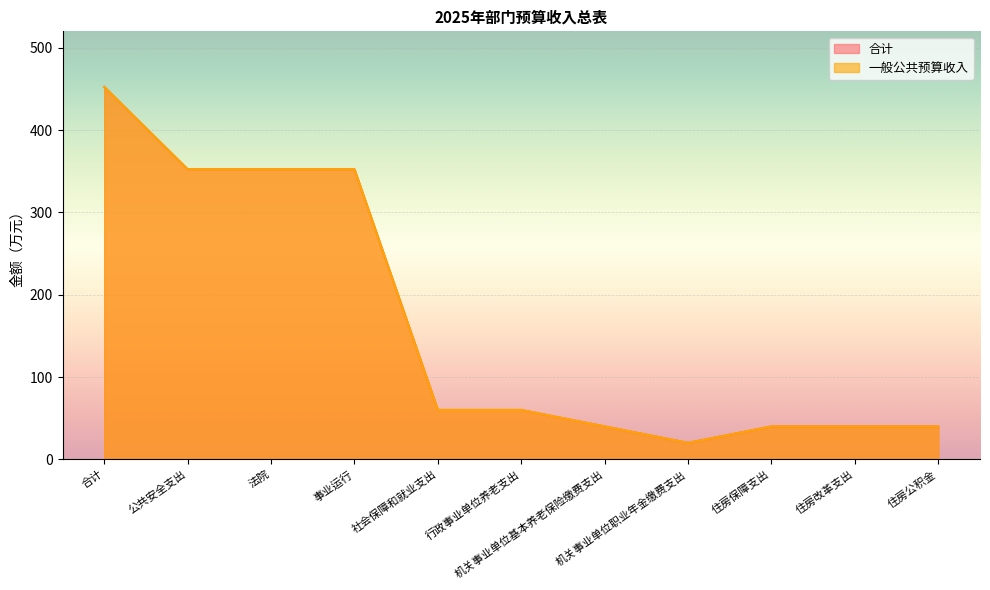

What position from the right is 机关事业单位基本养老保险缴费支出?

5